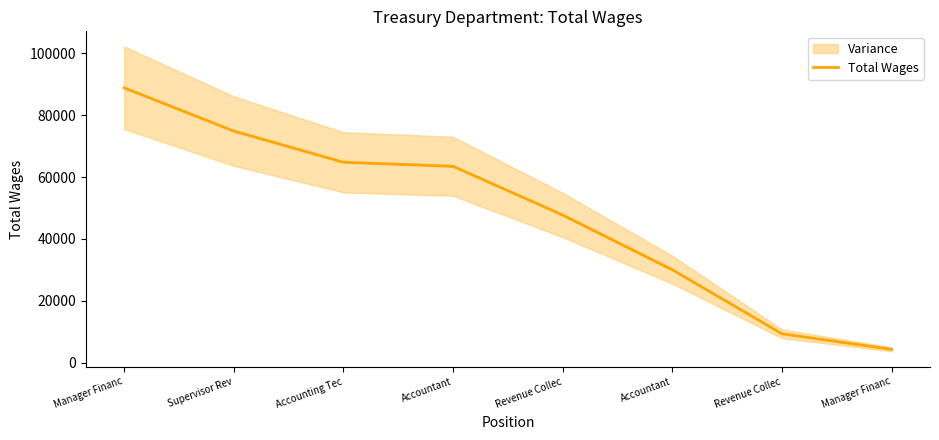

Reading right to left, extract all data points from this chart.

4368	9392	30073	47734	63468	64765	74856	88807